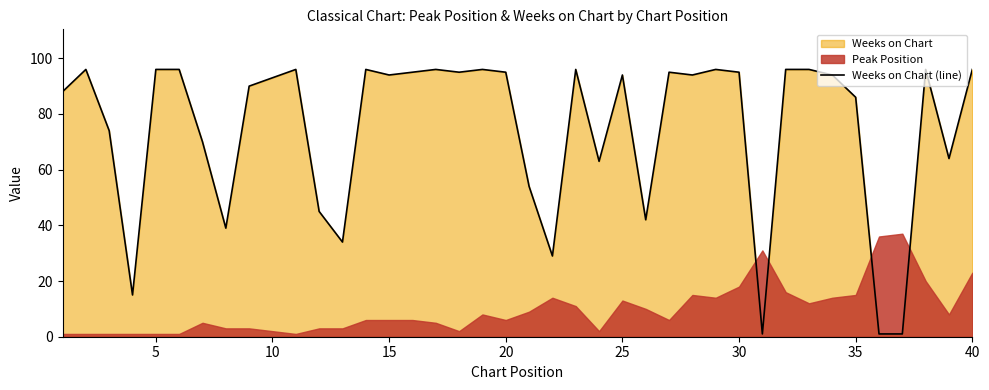

Count the number of categories in the chart.

40